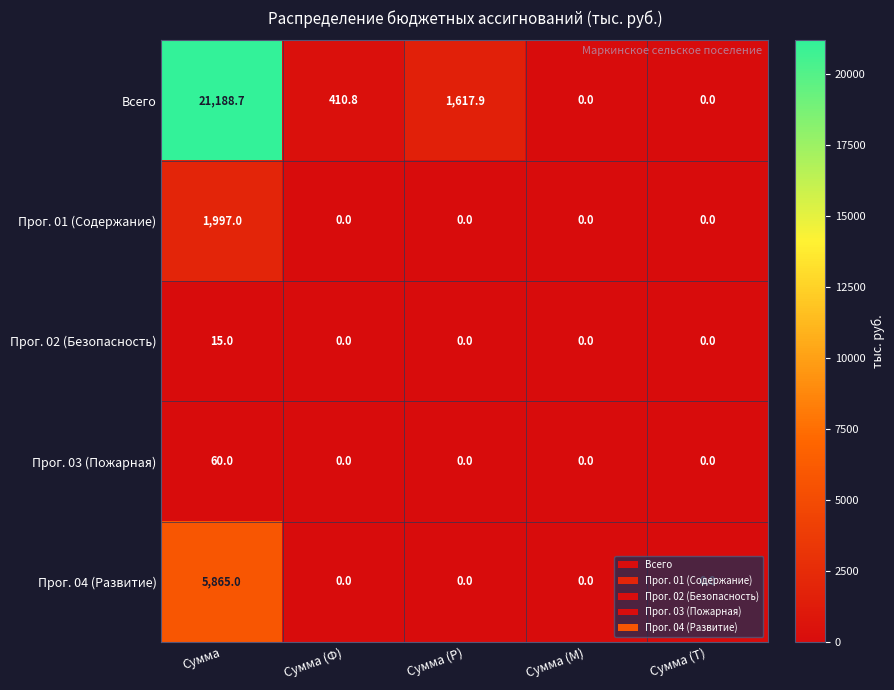

What is the total value across all series at Сумма (Ф)?

410.8